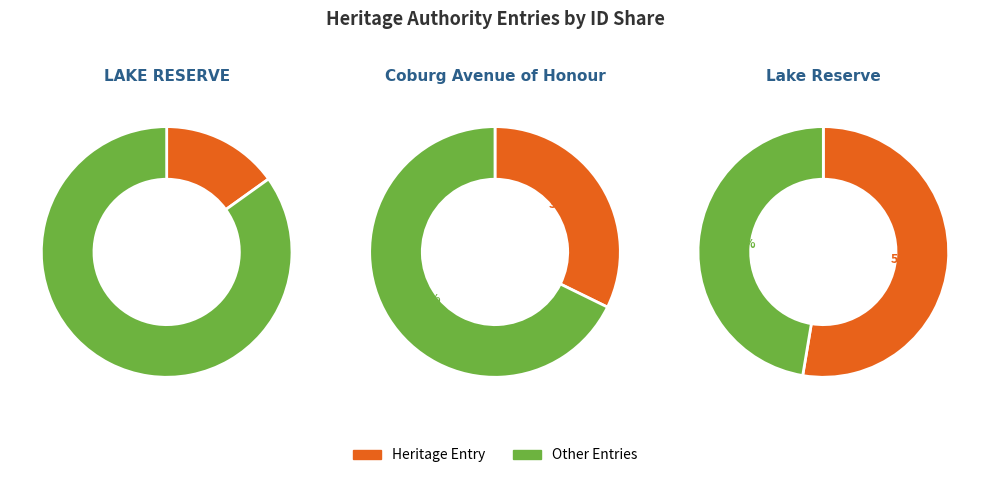

Do Lake Reserve and LAKE RESERVE together represent more than half of the pie?

Yes